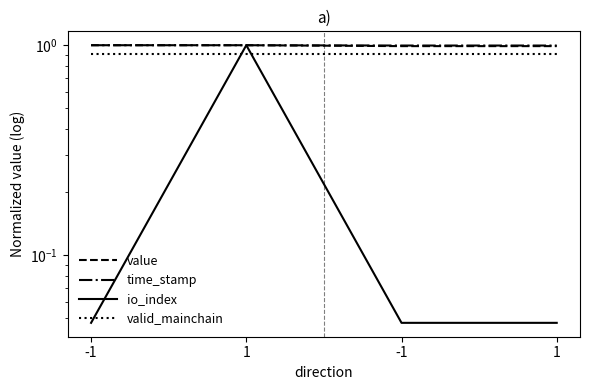

What is the label of the 1st point from the right?

1